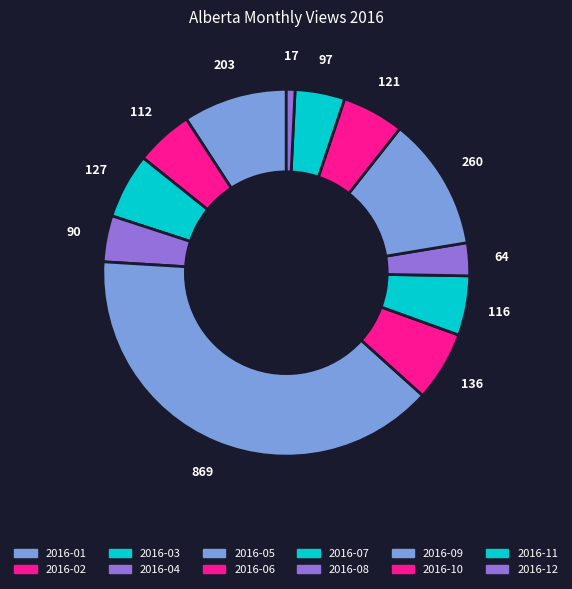

The 2016-09 slice represents 12% of the pie. True or false?

True